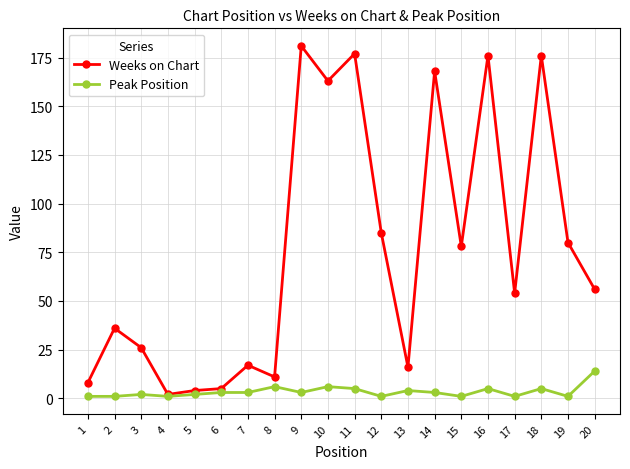

Rank the series by their average value, from highest to lowest.

Weeks on Chart, Peak Position